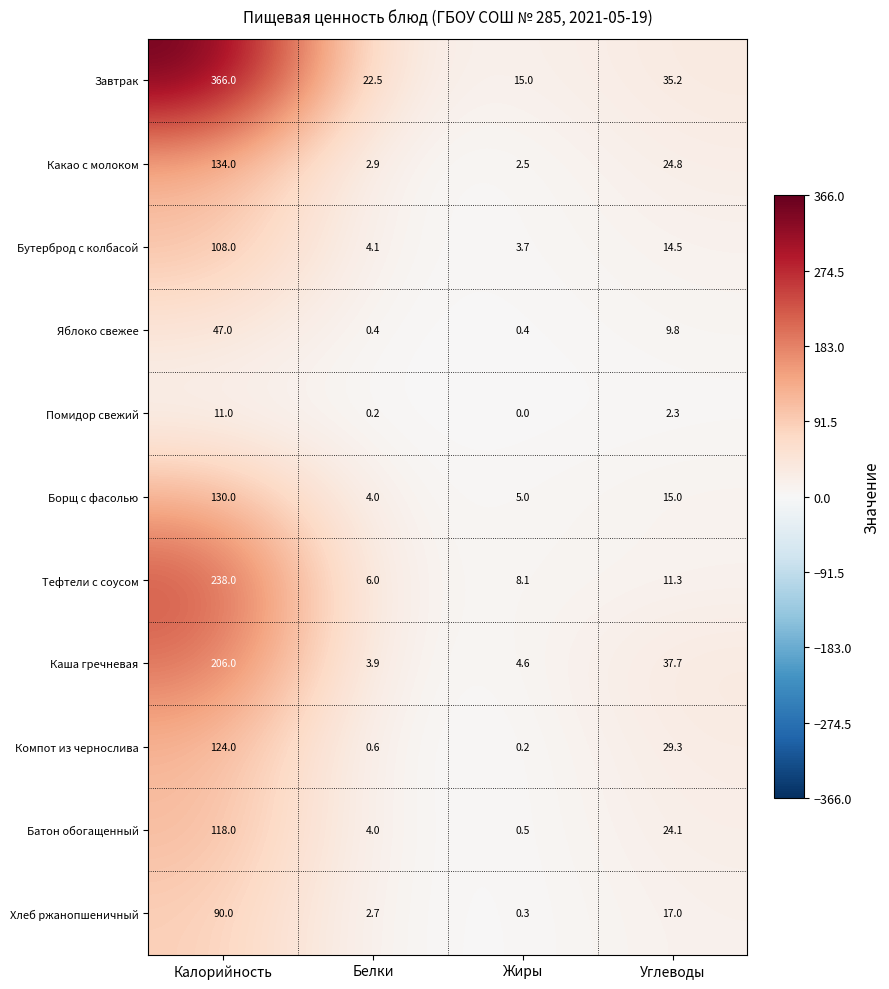

What is the sum of the Яблоко свежее values at Жиры and Углеводы?

10.2